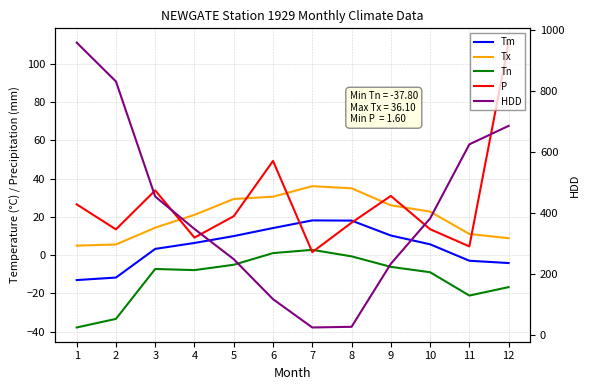

What is the highest value of the Tn series?

2.8